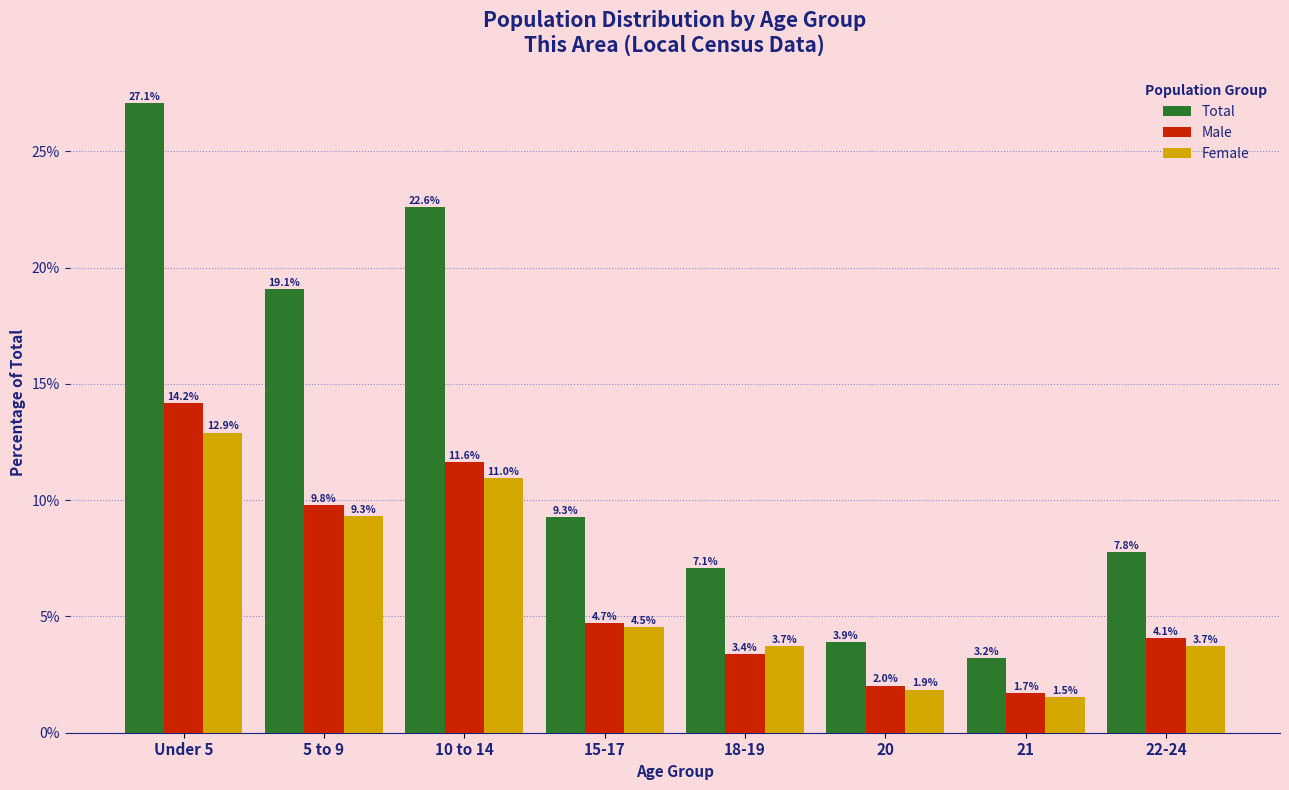

Reading left to right, what are all the values shown in this chart?

Total: 27.1	19.1	22.6	9.3	7.1	3.9	3.2	7.8
Male: 14.2	9.8	11.6	4.7	3.4	2.0	1.7	4.1
Female: 12.9	9.3	11.0	4.5	3.7	1.9	1.5	3.7